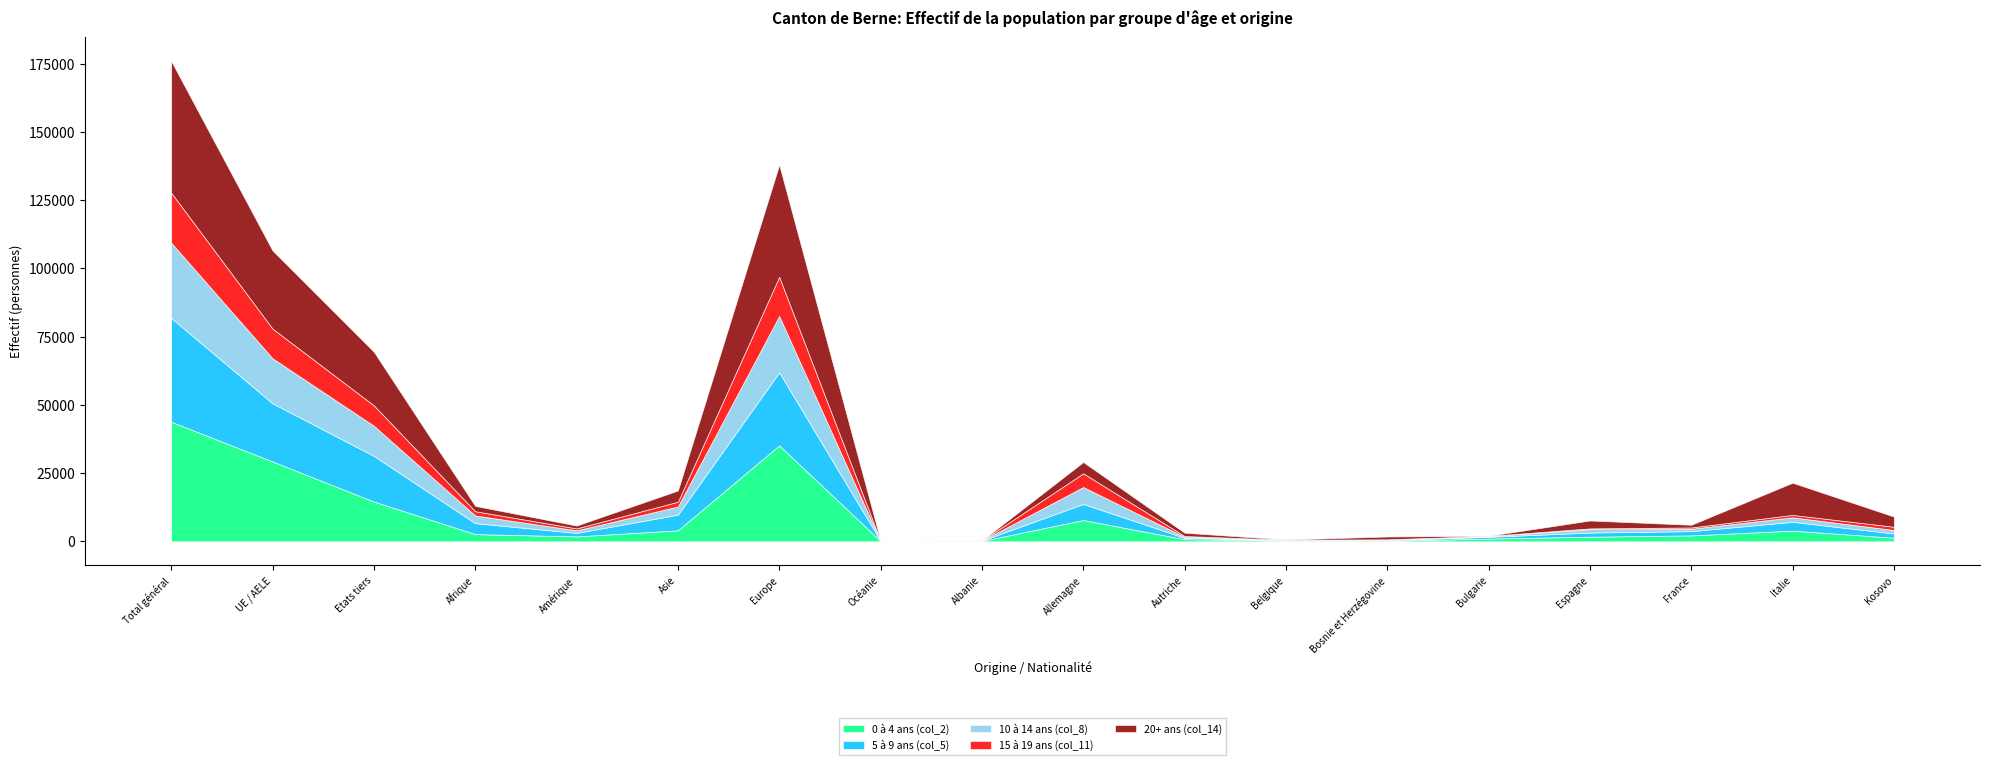

What is the label of the 17th point from the left?

Italie